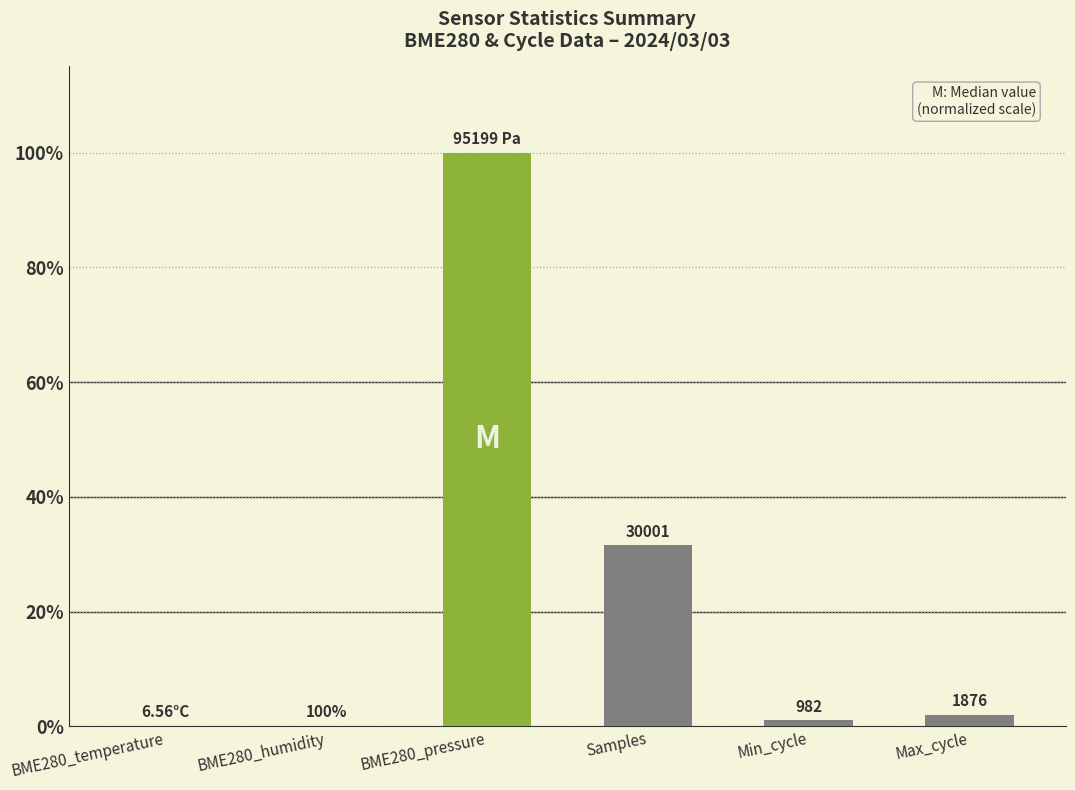

The chart shows a value of 0.8 at Max_cycle. True or false?

False